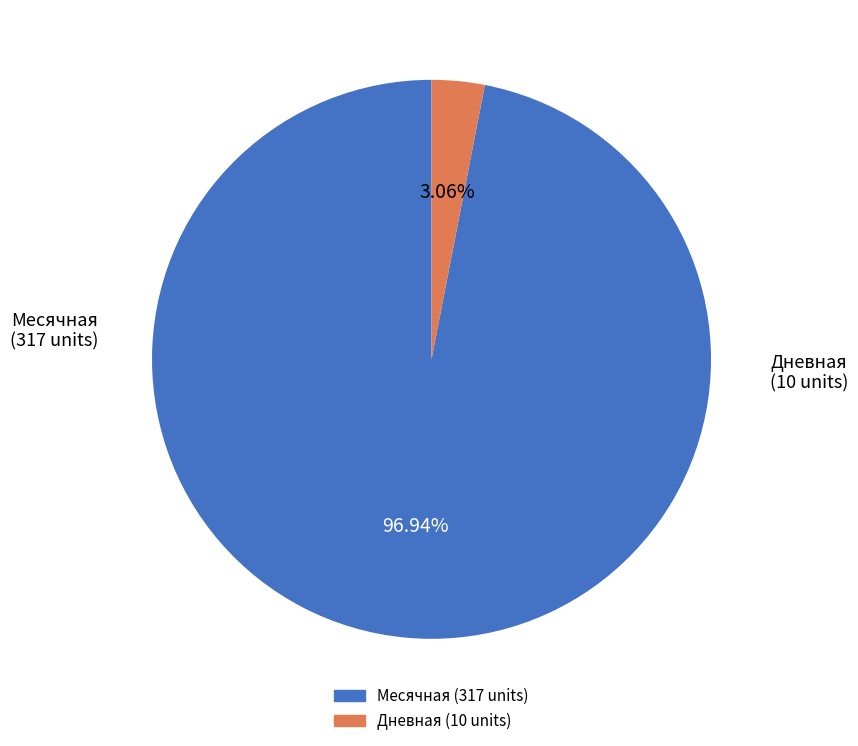

Is there any slice that represents more than half of the pie?

Yes